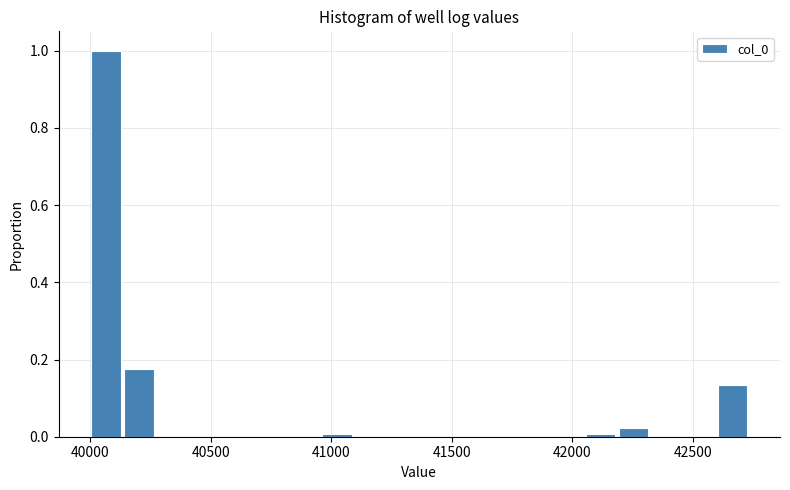

Around what value on the x-axis is the tallest bar? Give the approximate position of its centre, as read against the axis.

40050